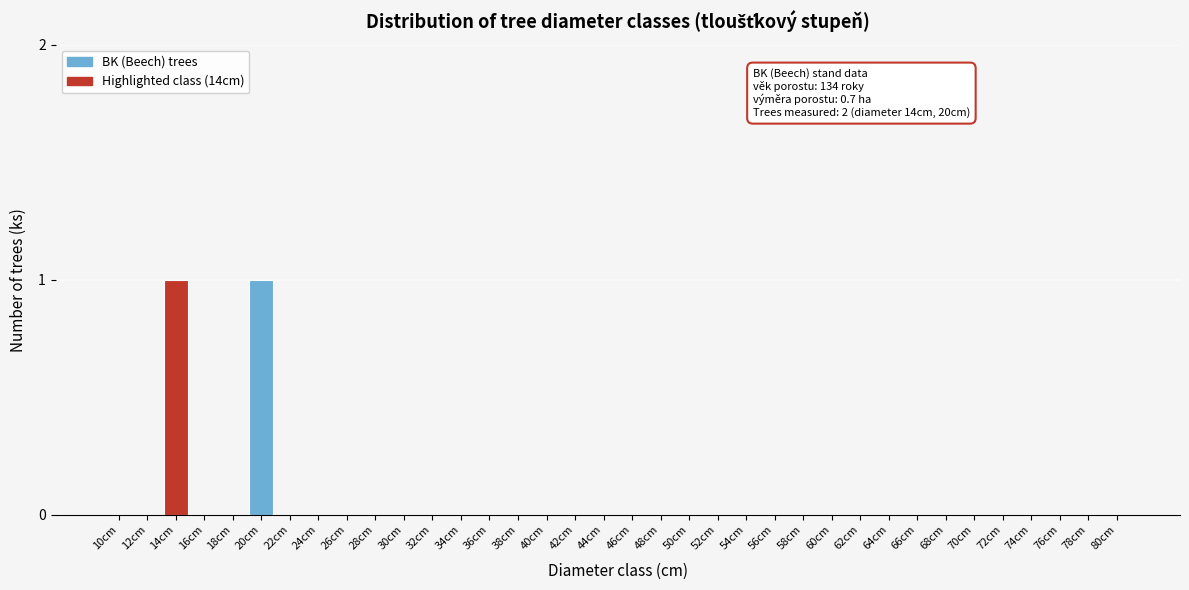

Is it true that the value at 12cm is 0?

True